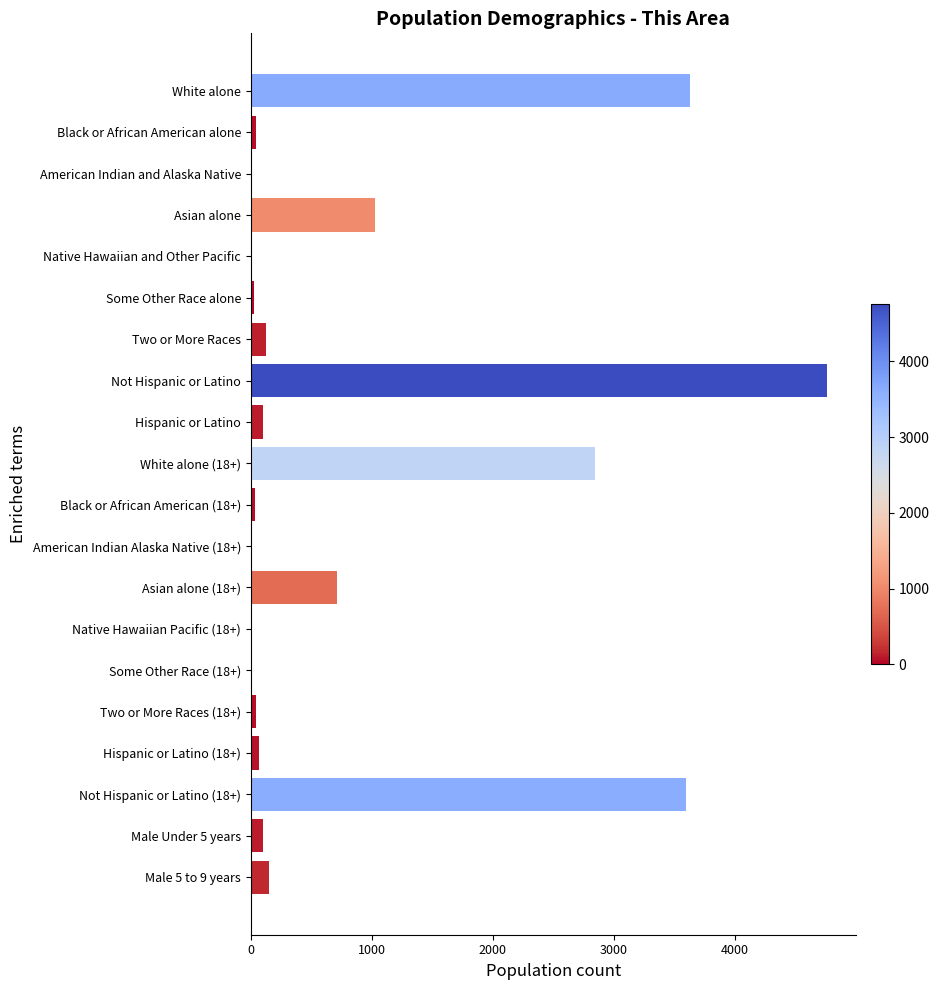

At which label is the value closest to 2380?

White alone (18+)